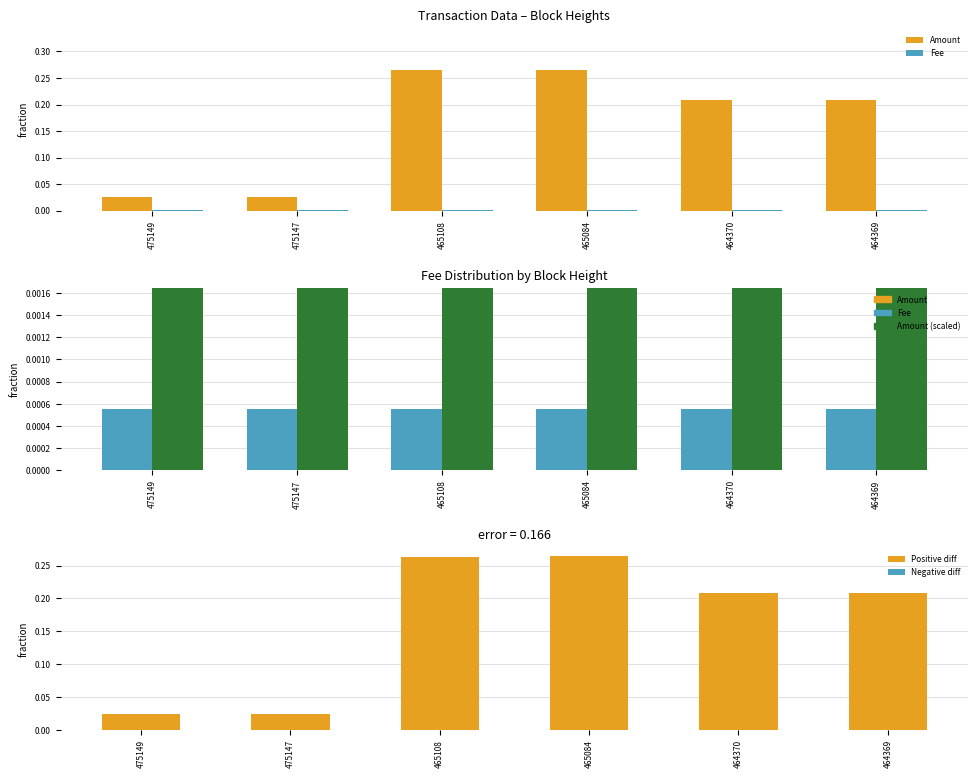

What are all the series names shown in the legend?

Amount, Fee, Amount (scaled), Positive diff, Negative diff